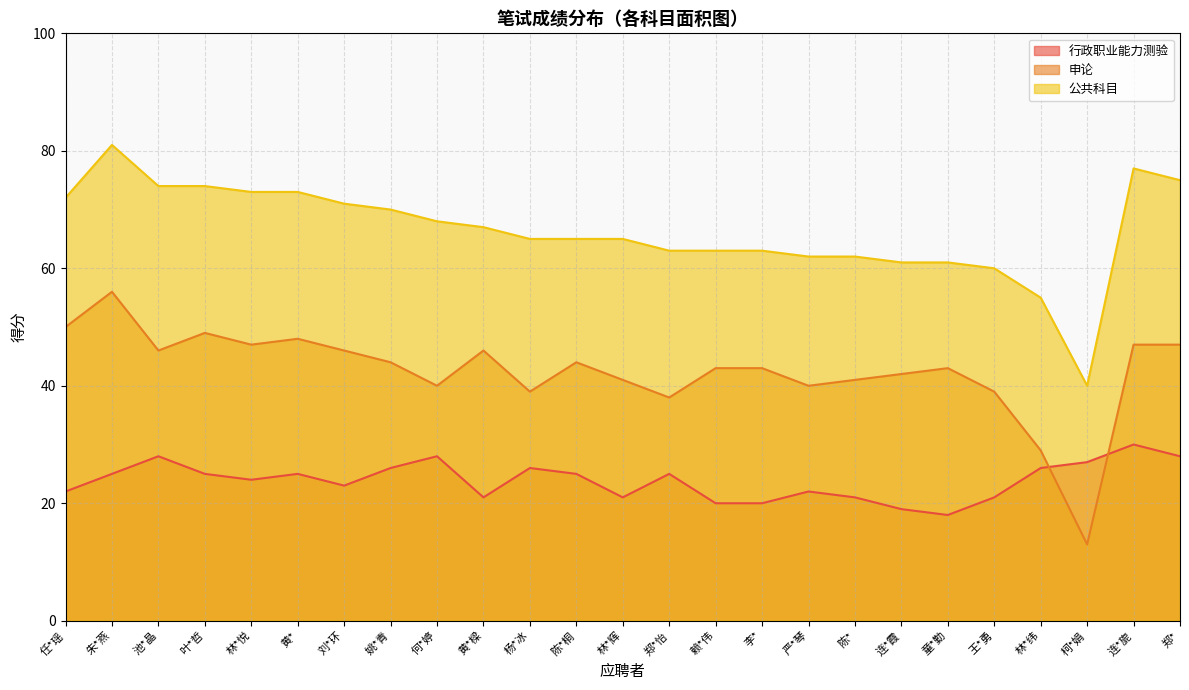

At how many categories does at least one series exceed 45?

24